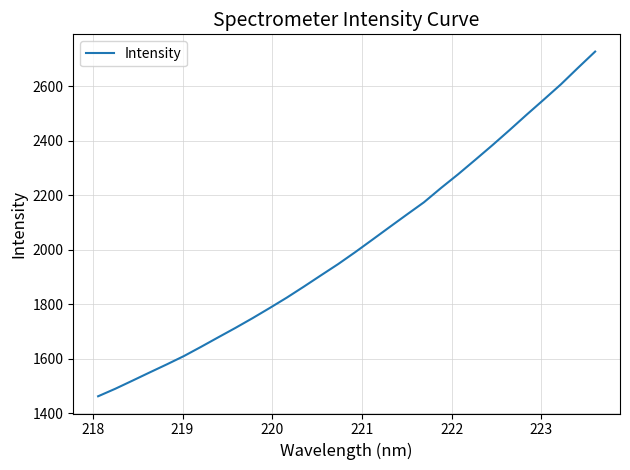

What is the greatest value displayed?

2727.8